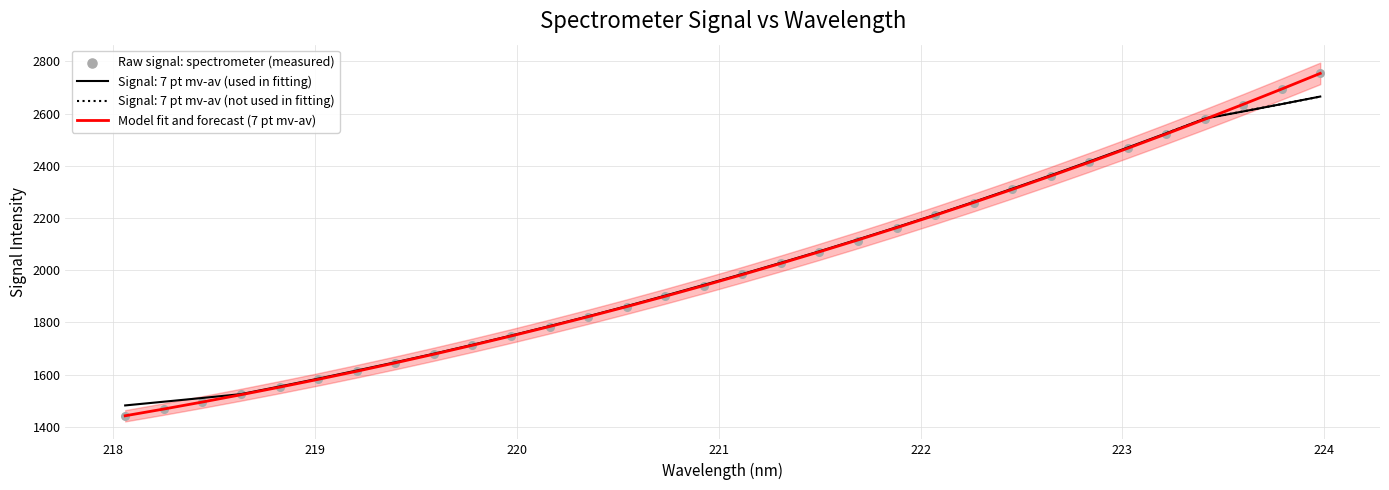

Which series reaches the maximum Y coordinate?

Raw signal: spectrometer (measured)